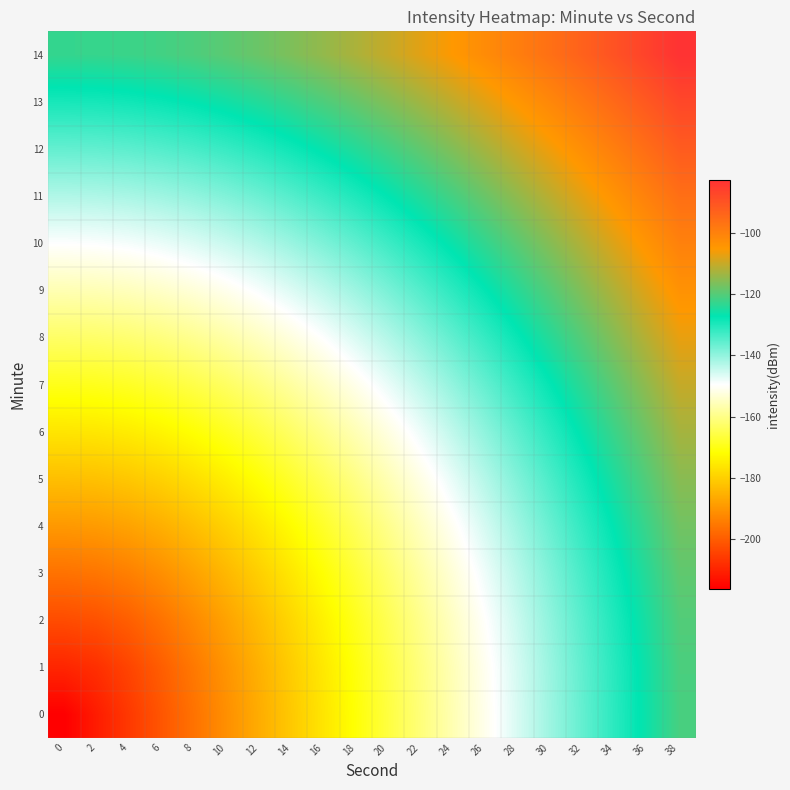

Reading right to left, transcribe all the data shown in this chart.

0: 38=-121.1	36=-126.1	34=-131.1	32=-136.1	30=-141.1	28=-146.1	26=-151.1	24=-156.1	22=-161.1	20=-166.1	18=-171.1	16=-176.1	14=-181.1	12=-186.1	10=-191.1	8=-196.1	6=-201.1	4=-206.1	2=-211.1	0=-216.1
1: 38=-120.9	36=-125.8	34=-130.8	32=-135.8	30=-140.8	28=-145.8	26=-150.8	24=-155.7	22=-160.7	20=-165.7	18=-170.6	16=-175.5	14=-180.5	12=-185.4	10=-190.2	8=-195.0	6=-199.7	4=-204.1	2=-207.8	0=-209.4
2: 38=-120.2	36=-125.1	34=-130.1	32=-135.0	30=-139.9	28=-144.8	26=-149.7	24=-154.6	22=-159.5	20=-164.3	18=-169.2	16=-173.9	14=-178.6	12=-183.3	10=-187.8	8=-192.1	6=-196.0	4=-199.4	2=-201.9	0=-202.8
3: 38=-119.0	36=-123.9	34=-128.8	32=-133.6	30=-138.5	28=-143.3	26=-148.1	24=-152.8	22=-157.6	20=-162.2	18=-166.8	16=-171.4	14=-175.8	12=-180.0	10=-184.1	8=-187.8	6=-191.1	4=-193.7	2=-195.5	0=-196.1
4: 38=-117.4	36=-122.2	34=-127.0	32=-131.8	30=-136.5	28=-141.2	26=-145.8	24=-150.4	22=-155.0	20=-159.4	18=-163.8	16=-168.0	14=-172.1	12=-176.0	10=-179.5	8=-182.8	6=-185.5	4=-187.6	2=-189.0	0=-189.4
5: 38=-115.4	36=-120.1	34=-124.8	32=-129.4	30=-134.0	28=-138.6	26=-143.0	24=-147.5	22=-151.8	20=-156.0	18=-160.1	16=-164.0	14=-167.8	12=-171.2	10=-174.4	8=-177.2	6=-179.5	4=-181.3	2=-182.4	0=-182.8
6: 38=-113.0	36=-117.6	34=-122.2	32=-126.7	30=-131.1	28=-135.5	26=-139.8	24=-144.0	22=-148.1	20=-152.1	18=-155.9	16=-159.5	14=-162.9	12=-166.1	10=-168.9	8=-171.4	6=-173.4	4=-174.9	2=-175.8	0=-176.1
7: 38=-110.3	36=-114.7	34=-119.1	32=-123.5	30=-127.8	28=-132.0	26=-136.1	24=-140.1	22=-144.0	20=-147.7	18=-151.3	16=-154.6	14=-157.8	12=-160.6	10=-163.2	8=-165.3	6=-167.1	4=-168.4	2=-169.2	0=-169.4
8: 38=-107.1	36=-111.5	34=-115.7	32=-119.9	30=-124.1	28=-128.1	26=-132.0	24=-135.8	22=-139.5	20=-143.0	18=-146.3	16=-149.4	14=-152.3	12=-154.9	10=-157.2	8=-159.1	6=-160.7	4=-161.8	2=-162.5	0=-162.8
9: 38=-103.7	36=-107.9	34=-112.1	32=-116.1	30=-120.0	28=-123.9	26=-127.6	24=-131.2	22=-134.7	20=-138.0	18=-141.1	16=-144.0	14=-146.6	12=-149.0	10=-151.1	8=-152.8	6=-154.2	4=-155.3	2=-155.9	0=-156.1
10: 38=-100.0	36=-104.1	34=-108.1	32=-112.0	30=-115.7	28=-119.4	26=-123.0	24=-126.4	22=-129.7	20=-132.8	18=-135.7	16=-138.3	14=-140.8	12=-143.0	10=-144.9	8=-146.5	6=-147.8	4=-148.7	2=-149.2	0=-149.4
11: 38=-96.1	36=-100.0	34=-103.8	32=-107.6	30=-111.2	28=-114.7	26=-118.1	24=-121.3	22=-124.4	20=-127.3	18=-130.1	16=-132.6	14=-134.8	12=-136.9	10=-138.6	8=-140.1	6=-141.2	4=-142.1	2=-142.6	0=-142.8
12: 38=-91.9	36=-95.7	34=-99.4	32=-103.0	30=-106.4	28=-109.8	26=-113.0	24=-116.1	22=-119.0	20=-121.8	18=-124.3	16=-126.7	14=-128.8	12=-130.7	10=-132.3	8=-133.6	6=-134.7	4=-135.5	2=-135.9	0=-136.1
13: 38=-87.5	36=-91.1	34=-94.7	32=-98.1	30=-101.5	28=-104.7	26=-107.8	24=-110.7	22=-113.4	20=-116.0	18=-118.4	16=-120.6	14=-122.6	12=-124.4	10=-125.9	8=-127.1	6=-128.1	4=-128.9	2=-129.3	0=-129.4
14: 38=-82.9	36=-86.4	34=-89.9	32=-93.2	30=-96.4	28=-99.4	26=-102.4	24=-105.1	22=-107.8	20=-110.2	18=-112.5	16=-114.6	14=-116.4	12=-118.1	10=-119.5	8=-120.6	6=-121.6	4=-122.2	2=-122.6	0=-122.8